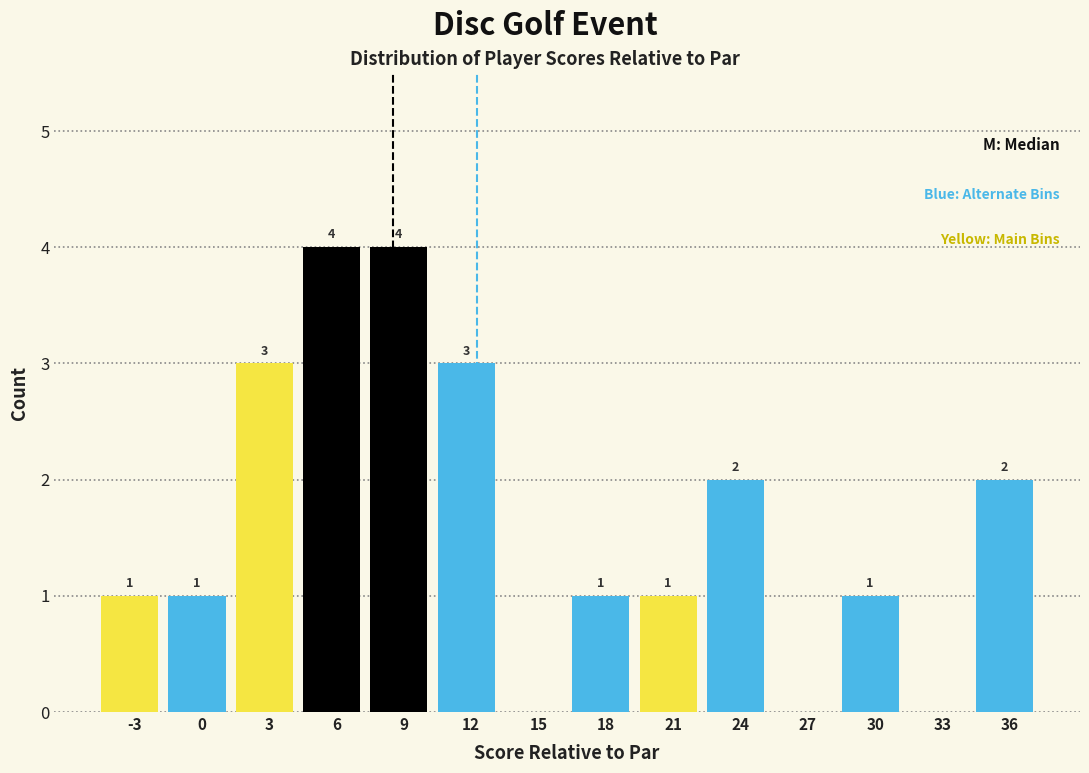

Reading right to left, extract all data points from this chart.

36=2	33=0	30=1	27=0	24=2	21=1	18=1	15=0	12=3	9=4	6=4	3=3	0=1	-3=1